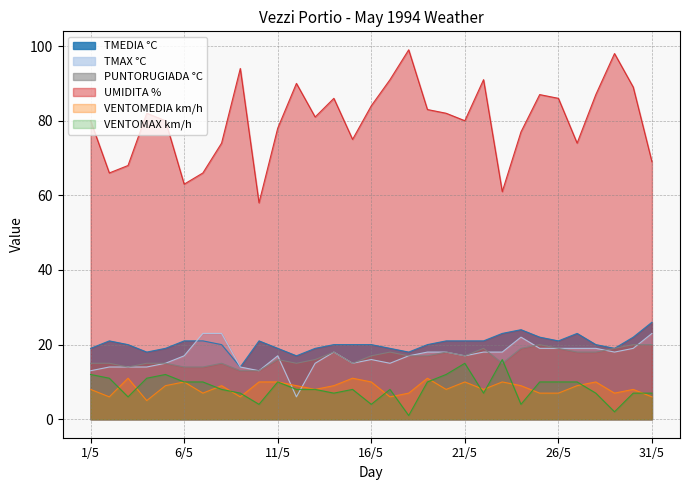

Which label corresponds to the smallest value in the chart?

18/5